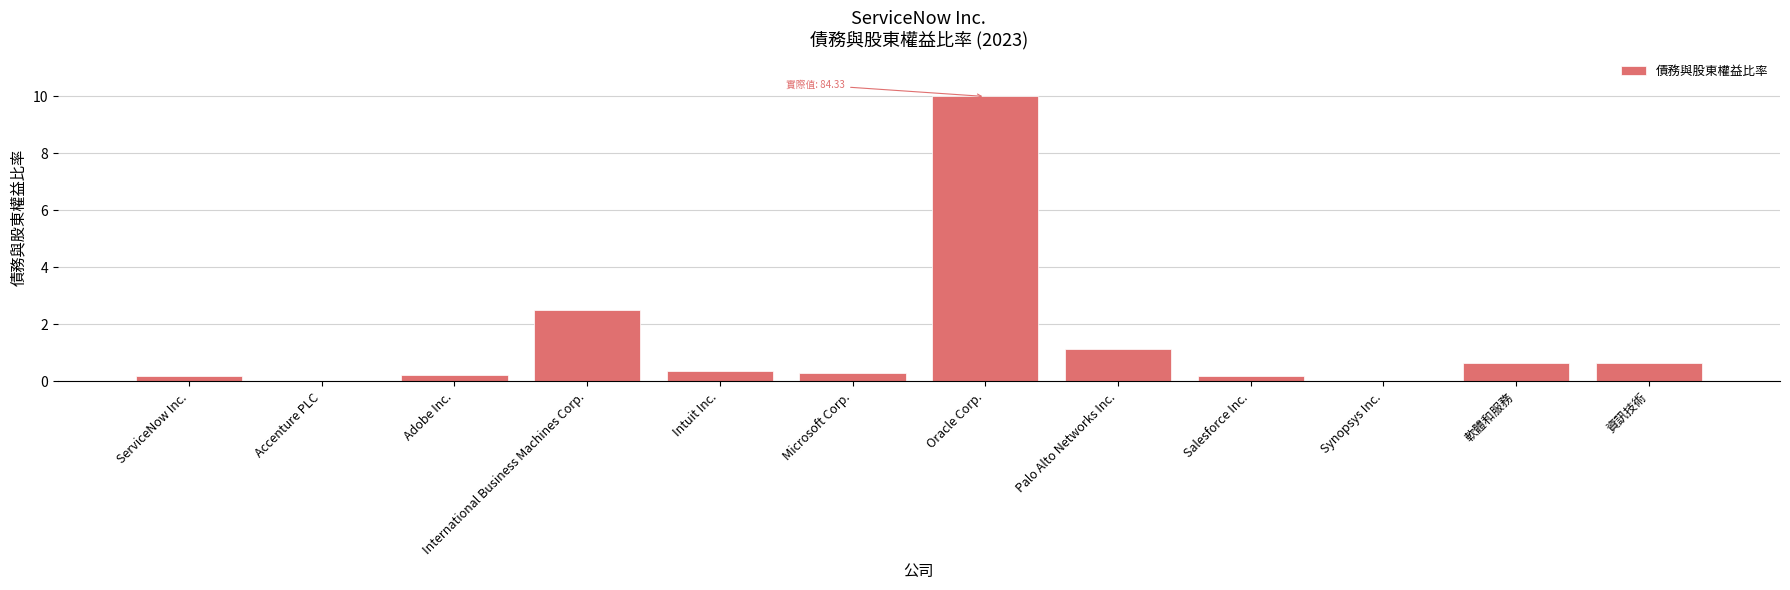

What is the average value?

1.4